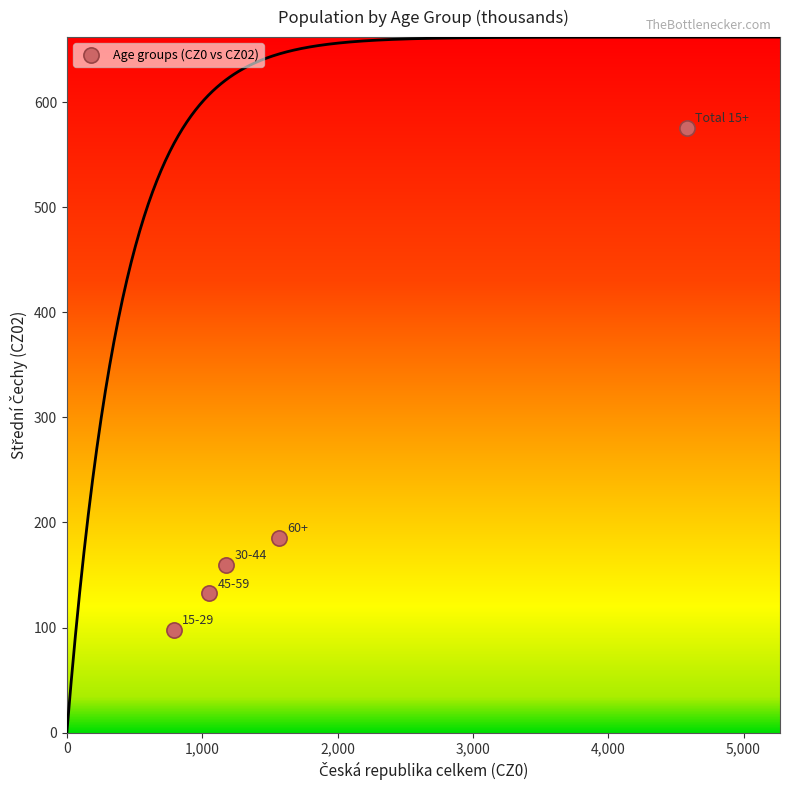

What is the average Y value?

230.2